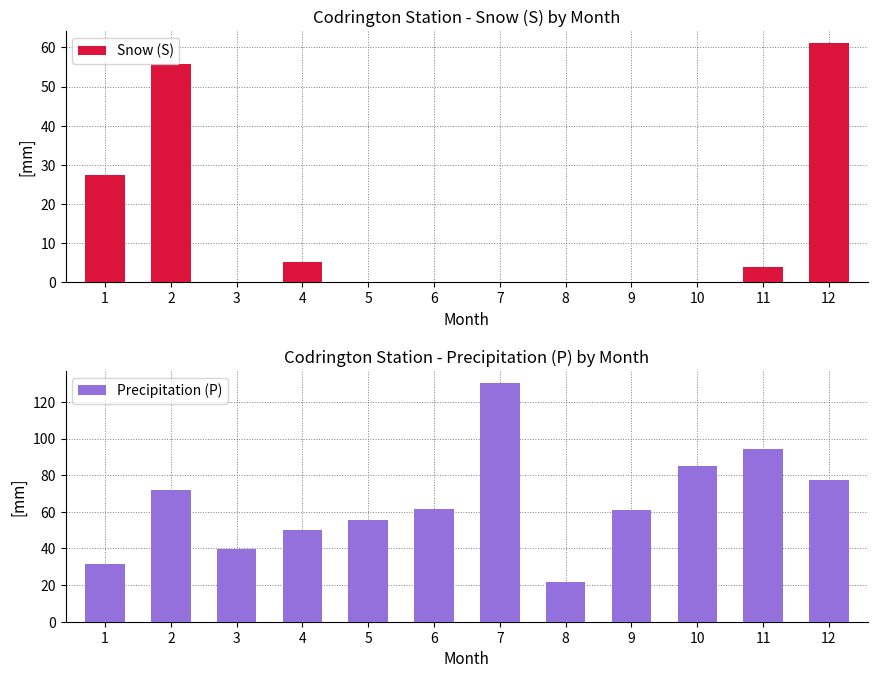

Which category has the highest value in the Snow (S) series?

12